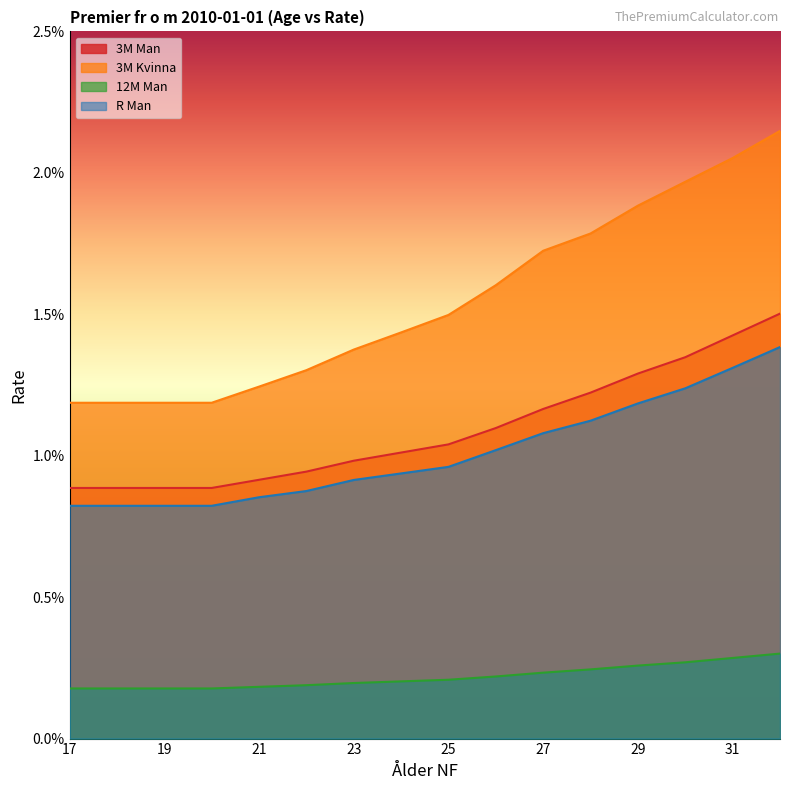

Which series has the largest range (max minus min)?

3M Kvinna